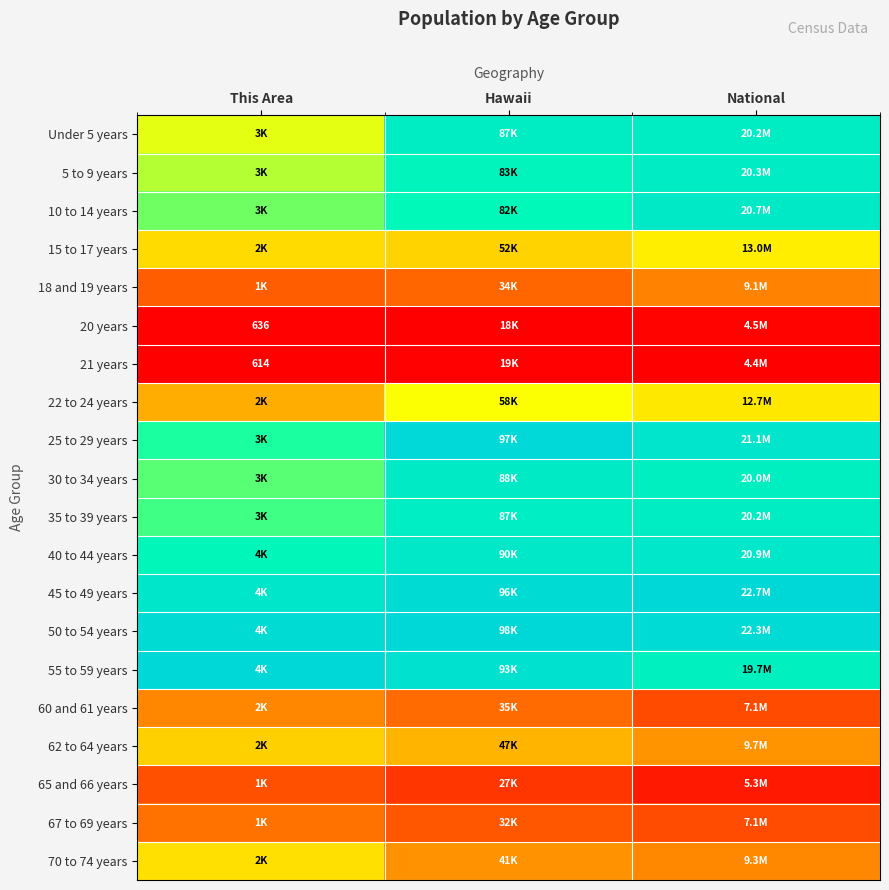

At National, list the series in order from largest to smallest.

45 to 49 years, 50 to 54 years, 25 to 29 years, 40 to 44 years, 10 to 14 years, 5 to 9 years, Under 5 years, 35 to 39 years, 30 to 34 years, 55 to 59 years, 15 to 17 years, 22 to 24 years, 62 to 64 years, 70 to 74 years, 18 and 19 years, 67 to 69 years, 60 and 61 years, 65 and 66 years, 20 years, 21 years